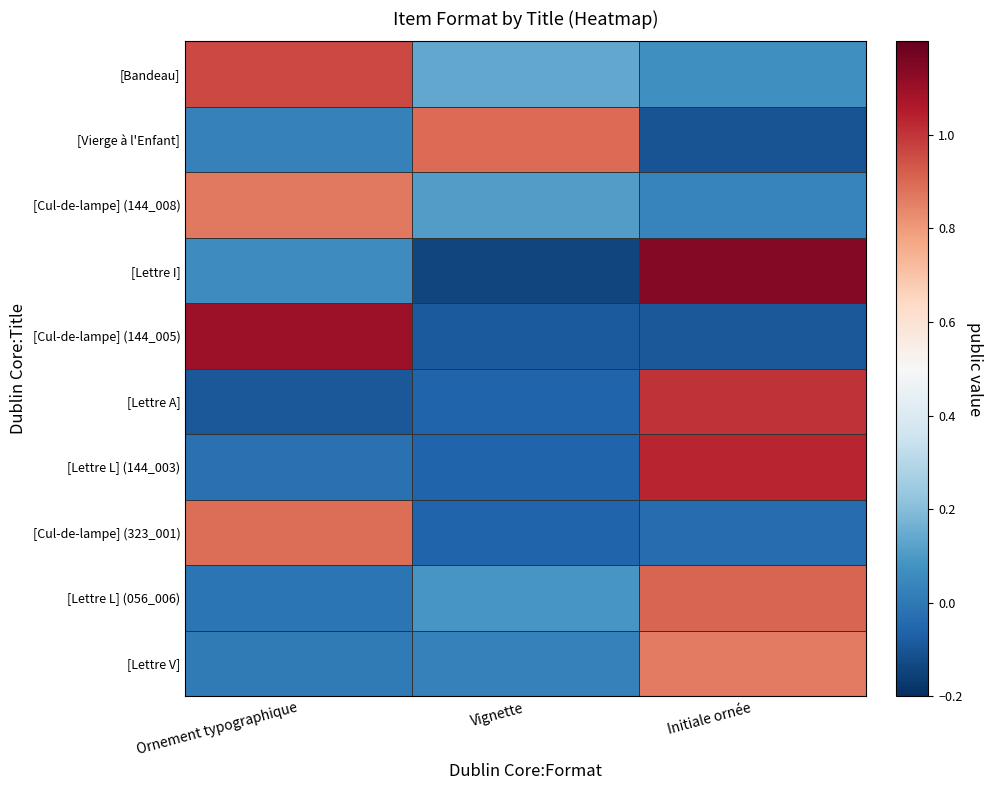

How many distinct data groups are displayed?

10